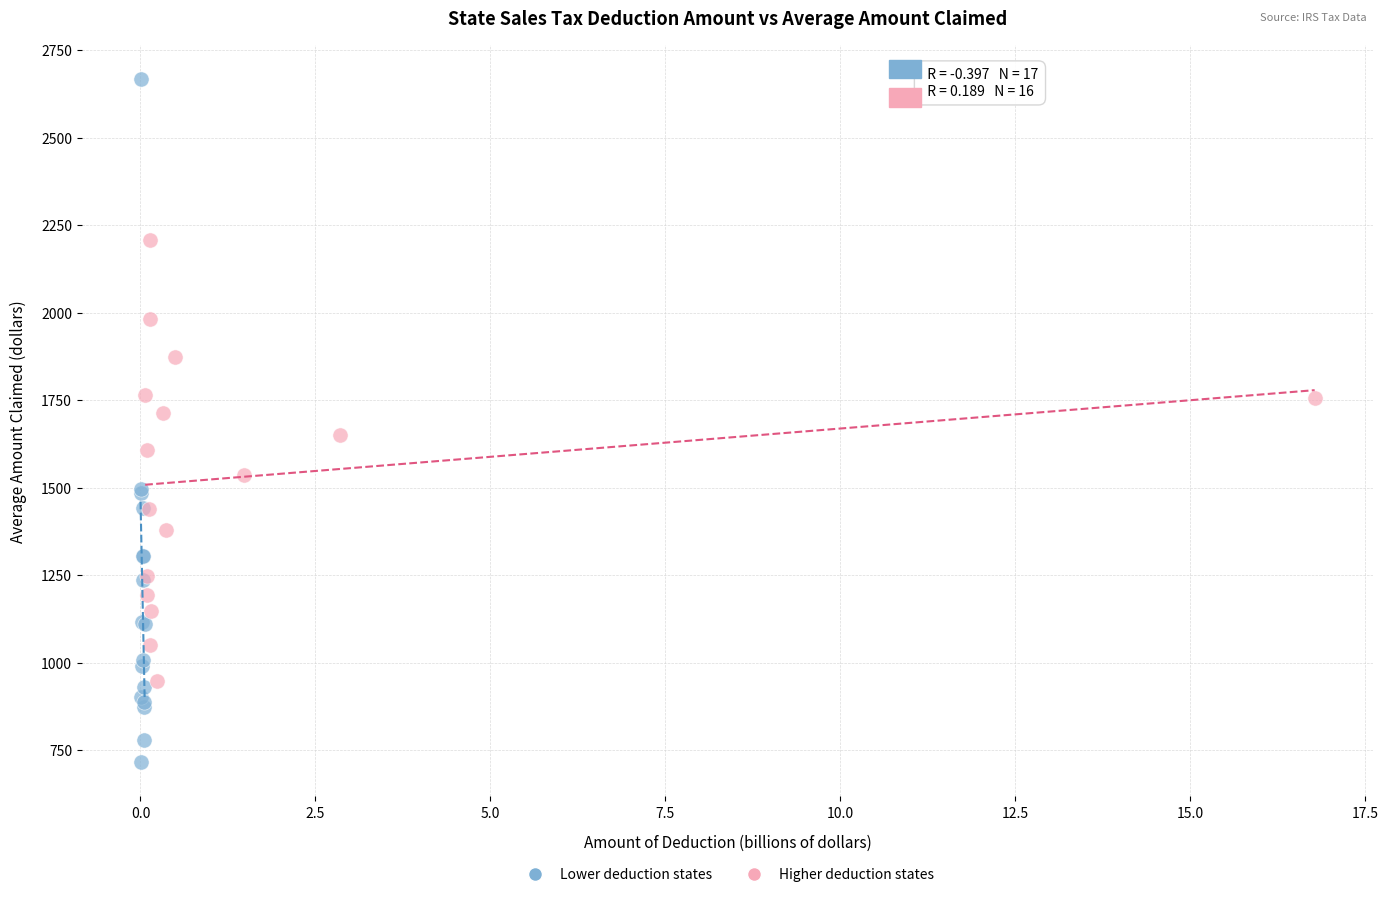

Which series has the widest spread of Y values?

Lower deduction states